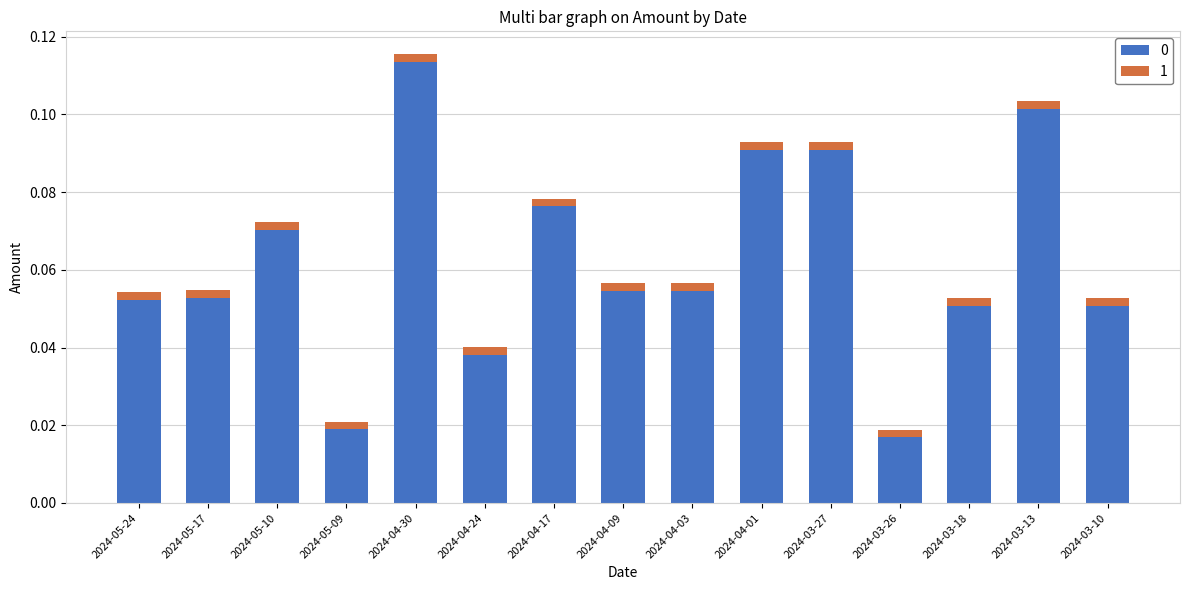

The 0 series shows 0.0 at 2024-04-09. True or false?

False